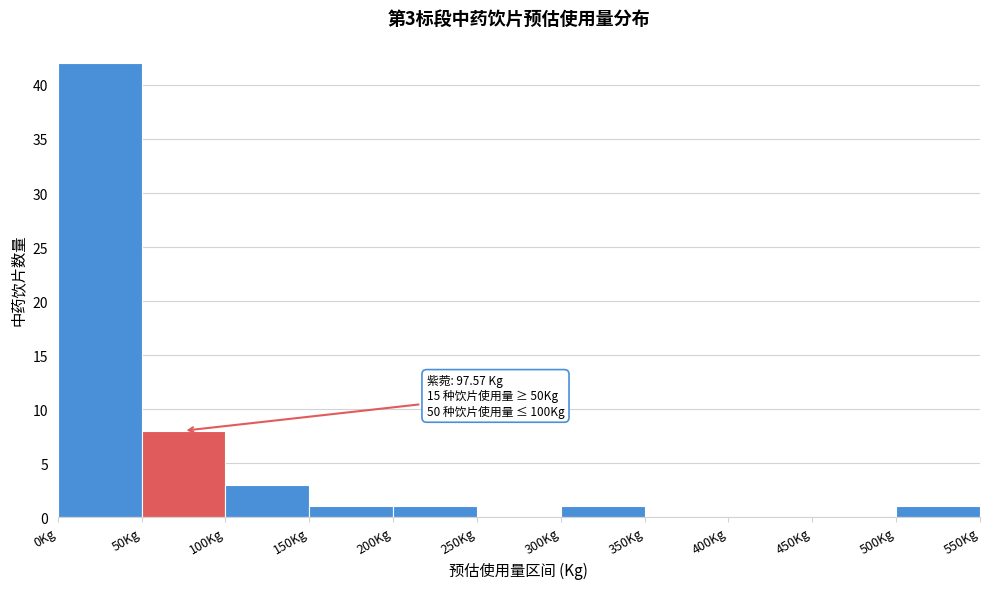

Which range on the x-axis has the tallest bar?

0 to 50